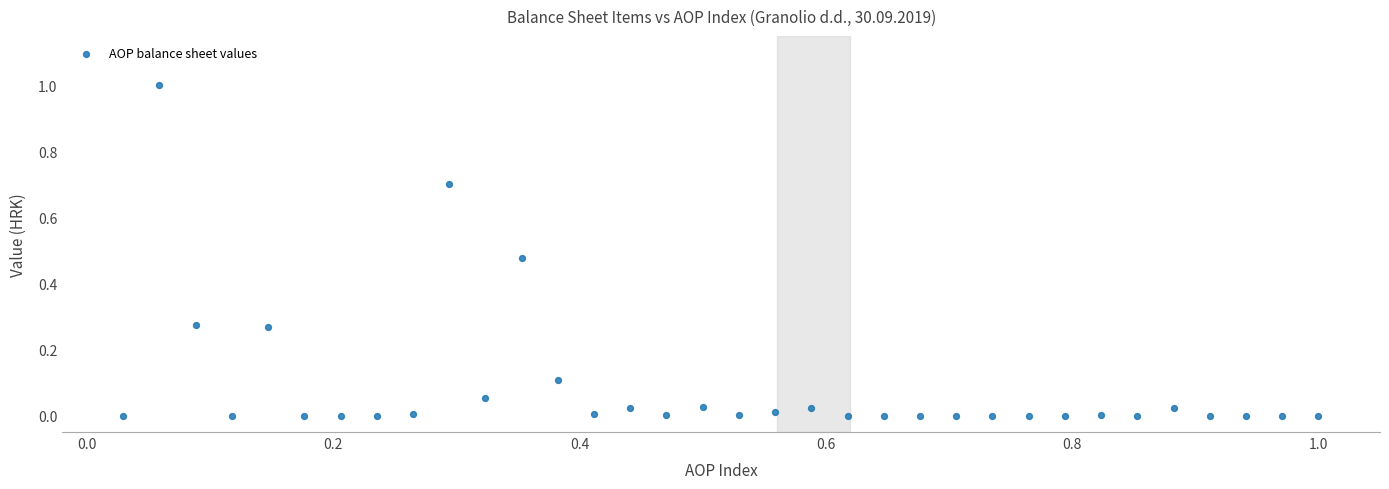

What is the range of X values (max minus min)?

1.0